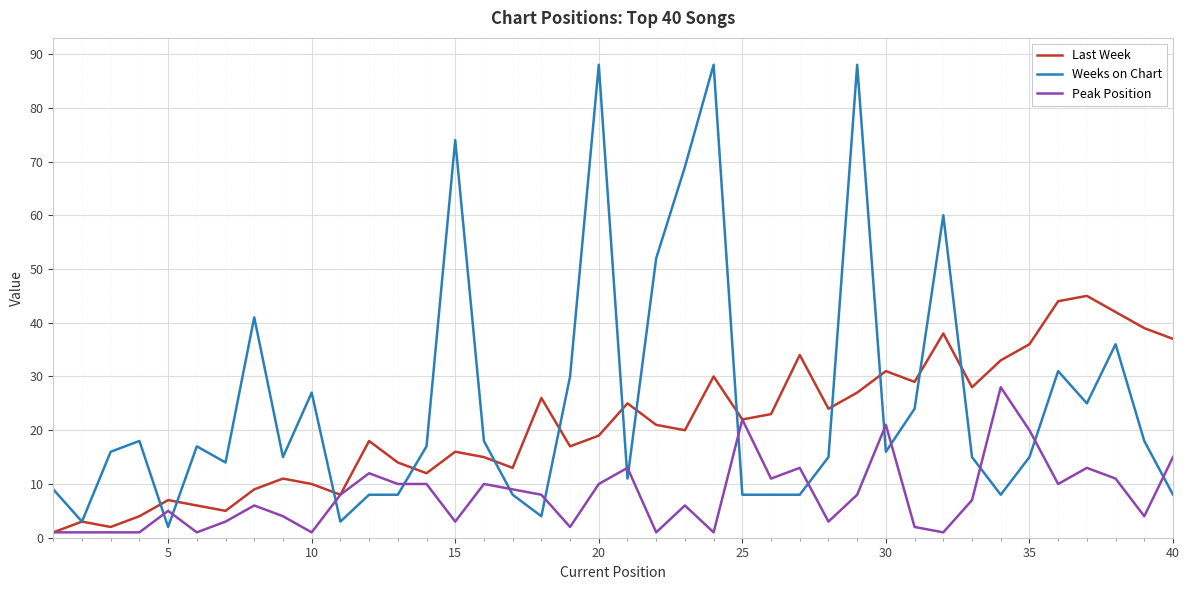

What is the maximum value for Last Week?

45